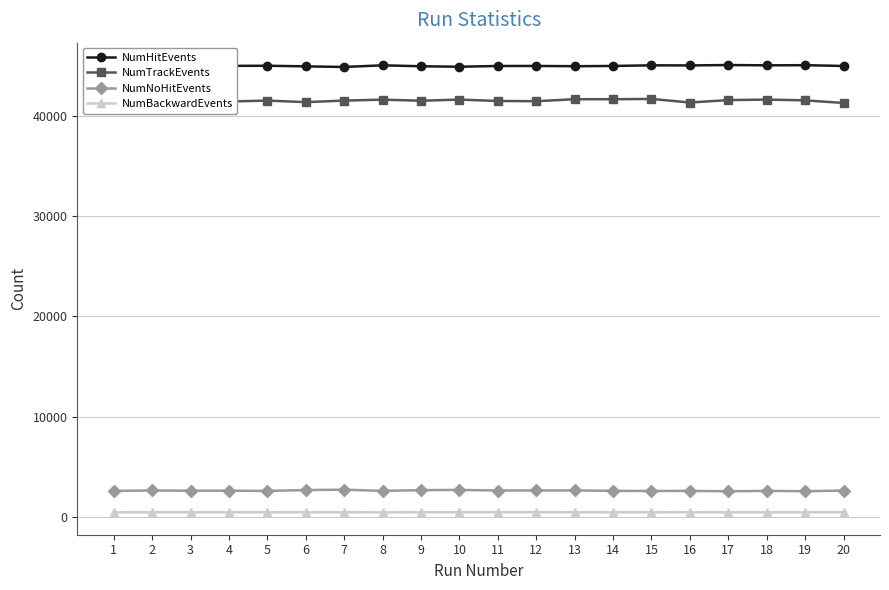

Which series has the largest range (max minus min)?

NumTrackEvents